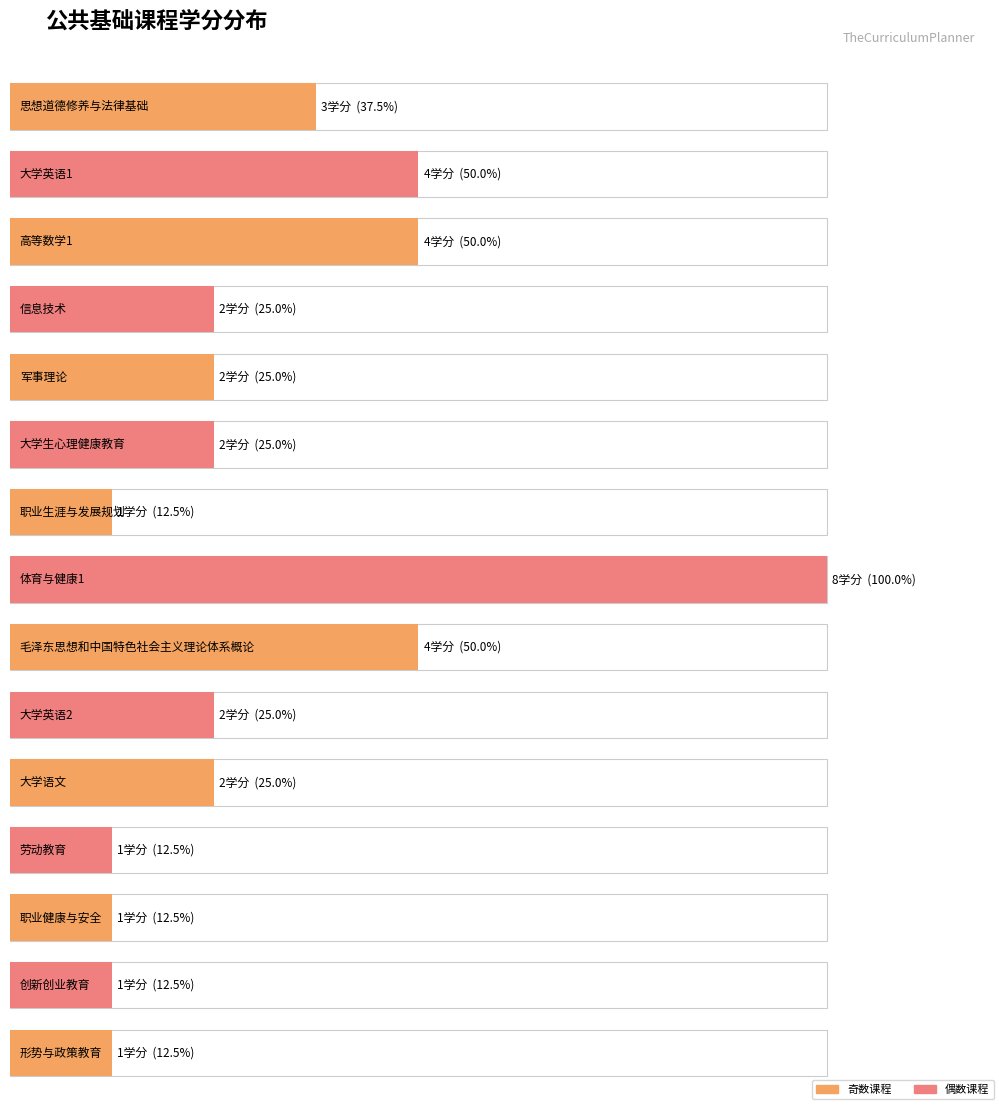

At which category does the chart reach its minimum across all series?

职业生涯与发展规划